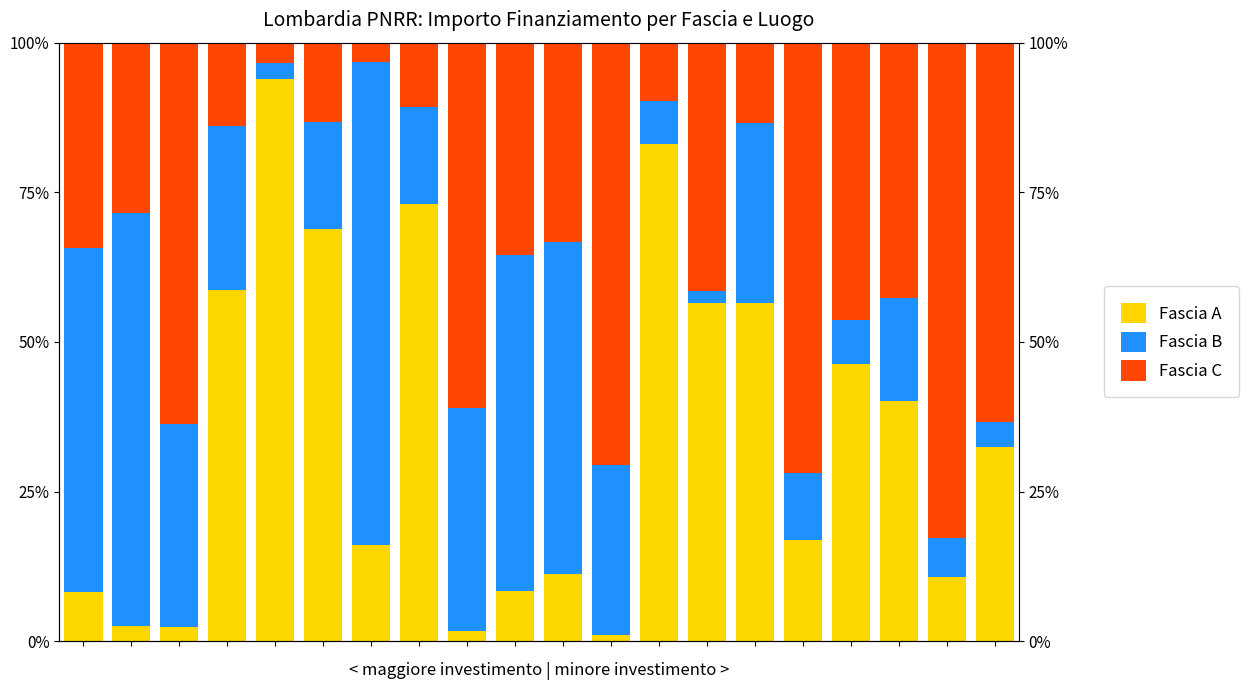

The value of Fascia C at 11 is 95.3. True or false?

False